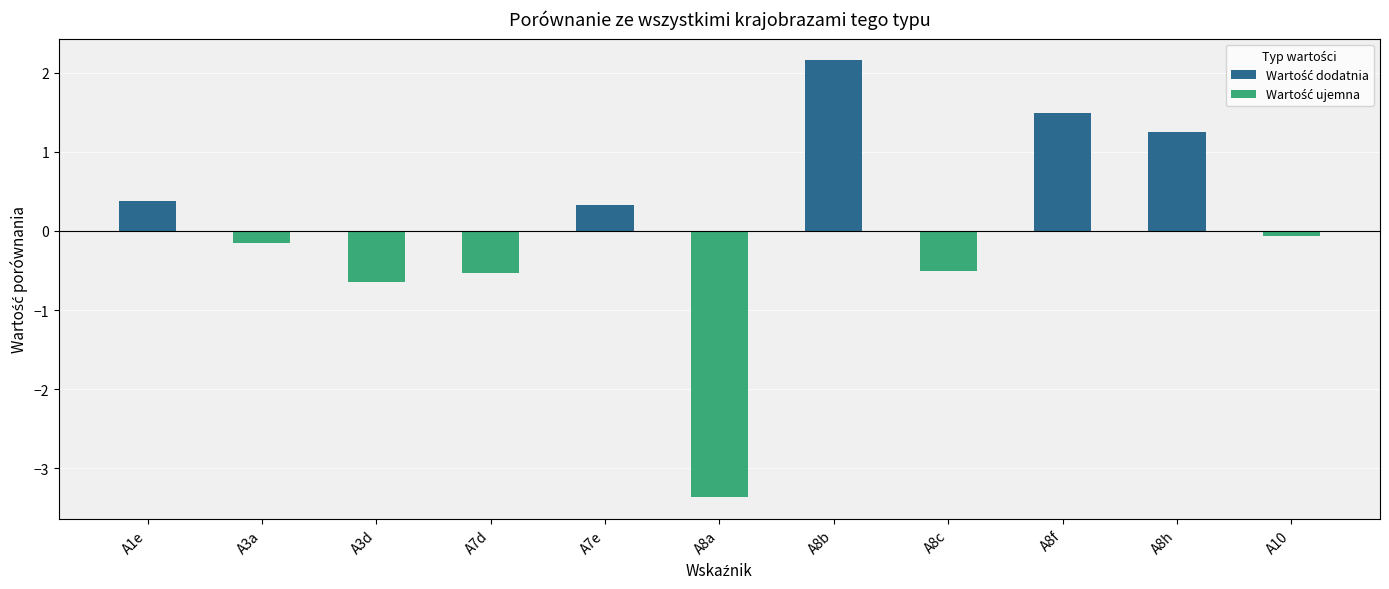

Are the bars horizontal?

No